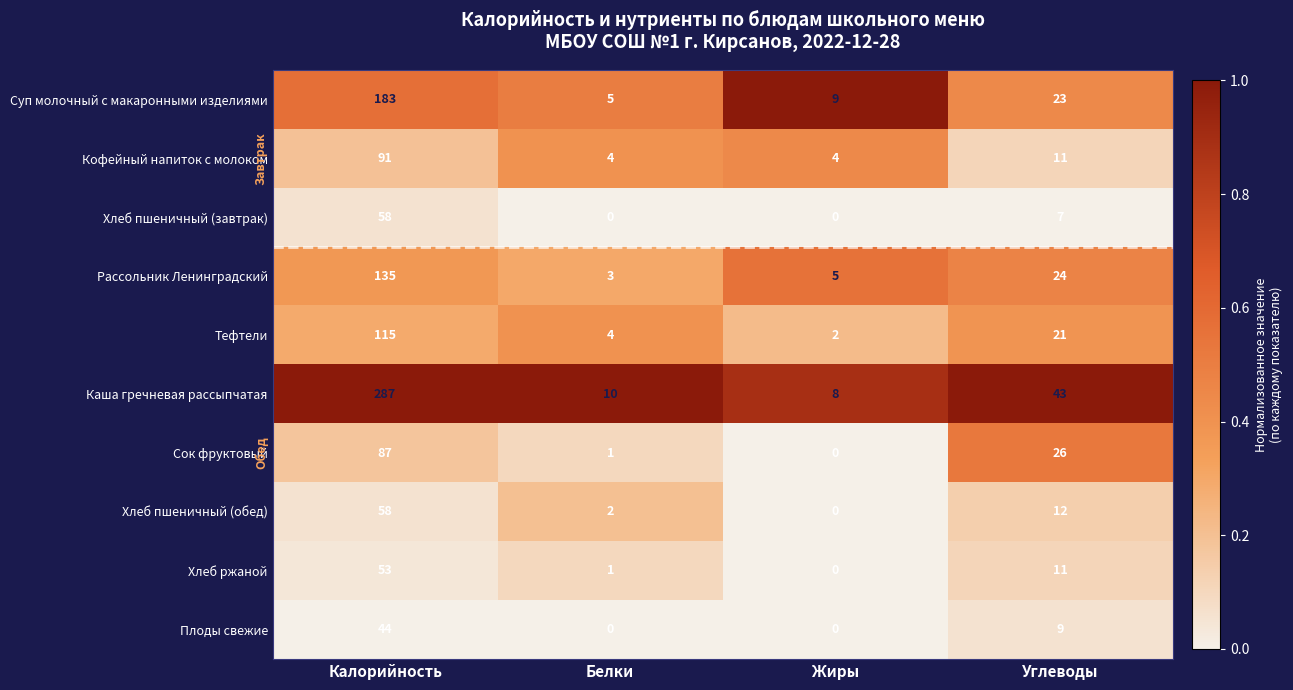

What is the highest value of the Суп молочный с макаронными изделиями series?

183